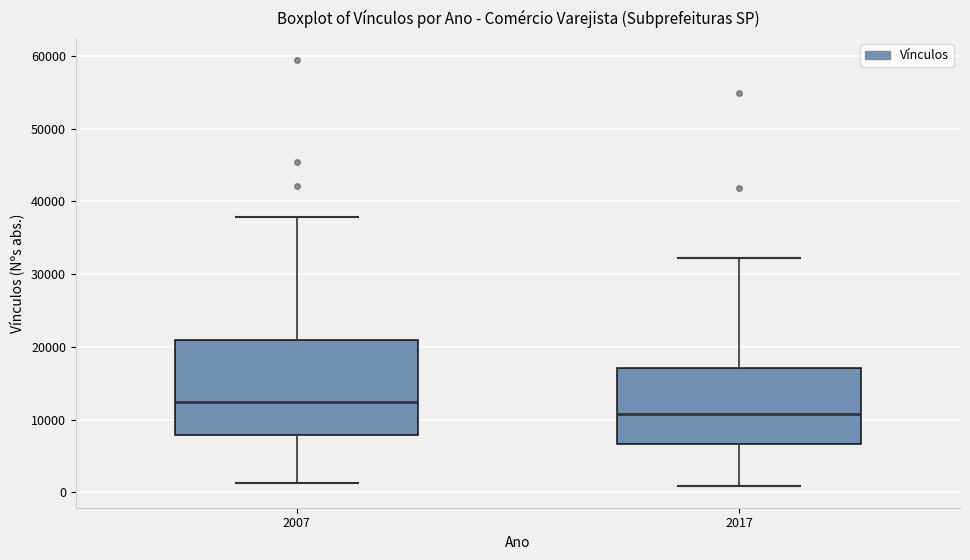

Reading left to right, transcribe this box plot: for each box, give where its median line is, the range the box spans, and where its two whiskers end, as read against the y-axis. The values are not printed on the chart, so give them approximately, as read against the axis.

2007: median 12000, box 8000 to 21000, whiskers 1000 to 38000
2017: median 11000, box 7000 to 17000, whiskers 1000 to 32000